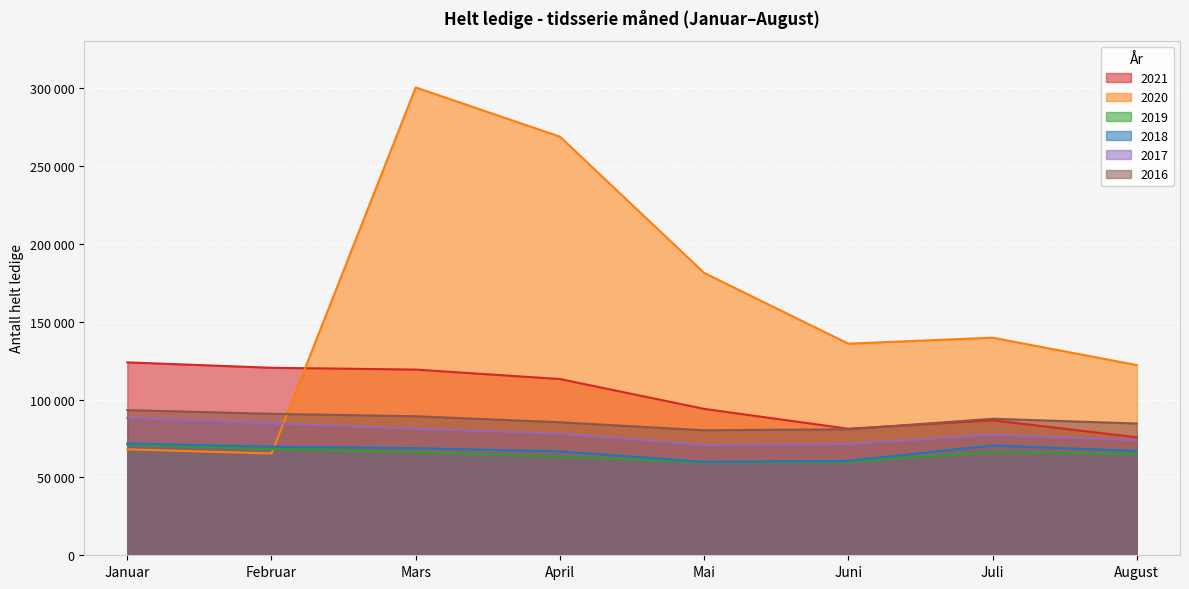

Reading left to right, transcribe all the data shown in this chart.

2021: Januar=123969	Februar=120504	Mars=119331	April=113259	Mai=94086	Juni=81316	Juli=86774	August=75806
2020: Januar=68050	Februar=65416	Mars=300634	April=269013	Mai=181469	Juni=135988	Juli=139838	August=122229
2019: Januar=71148	Februar=68302	Mars=66258	April=63340	Mai=59813	Juni=60093	Juli=66337	August=65061
2018: Januar=71849	Februar=69789	Mars=68835	April=66797	Mai=60008	Juni=60738	Juli=70558	August=67086
2017: Januar=88238	Februar=84802	Mars=81327	April=78212	Mai=70927	Juni=71482	Juli=77431	August=73918
2016: Januar=93284	Februar=90903	Mars=89334	April=85471	Mai=80342	Juni=80965	Juli=87736	August=84669